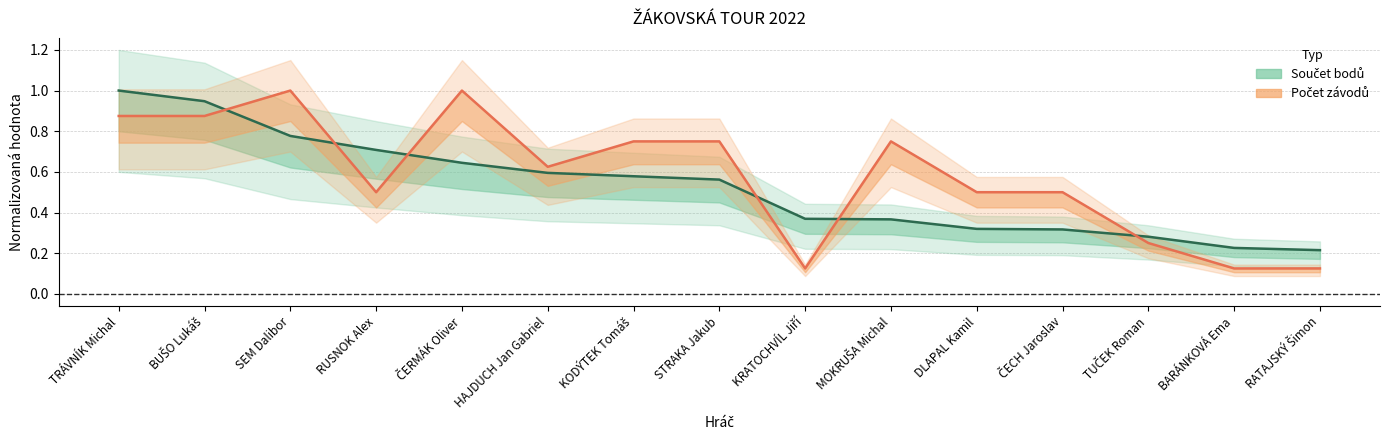

The value of Součet at HAJDUCH Jan Gabriel is 0.6. True or false?

True